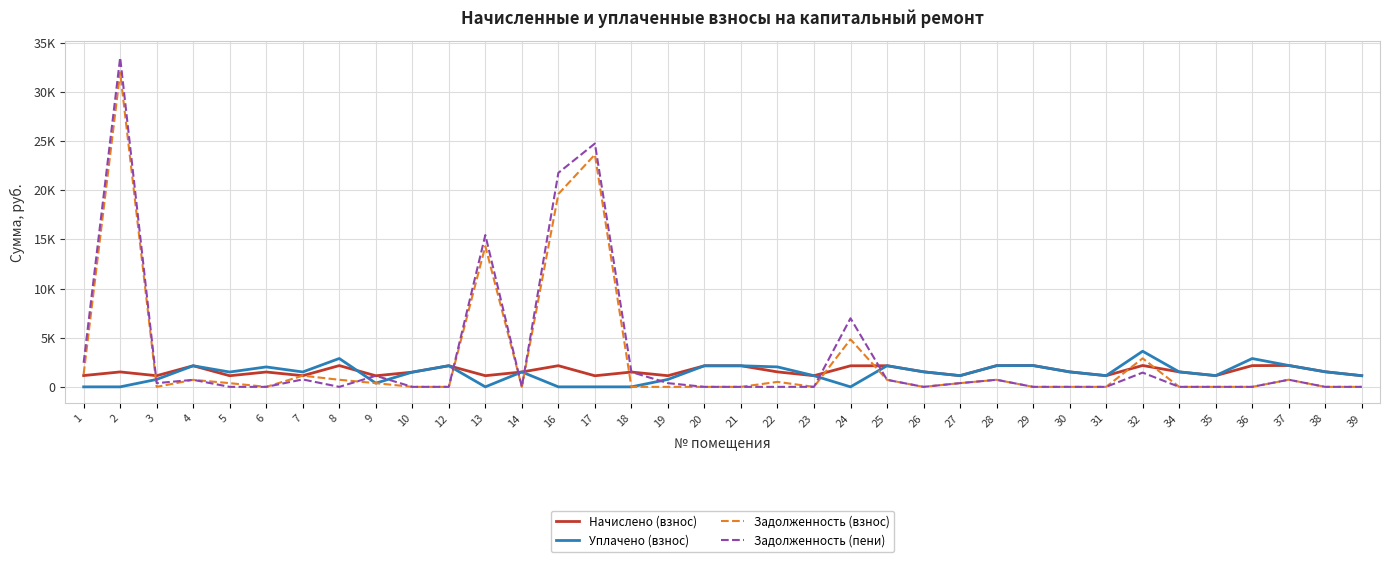

What are all the series names shown in the legend?

Начислено (взнос), Уплачено (взнос), Задолженность (взнос), Задолженность (пени)